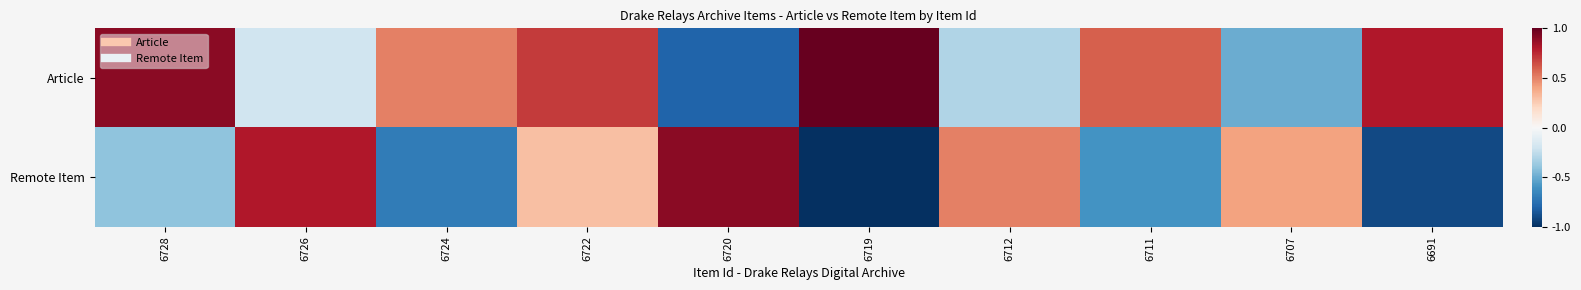

What is the spread (max minus min) of values at 6726?

1.0